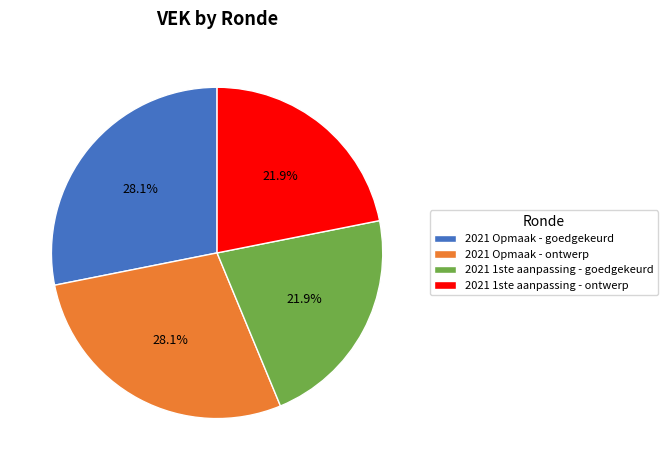

What is the ratio of the value at 2021 Opmaak - goedgekeurd to the value at 2021 1ste aanpassing - goedgekeurd?

1.3